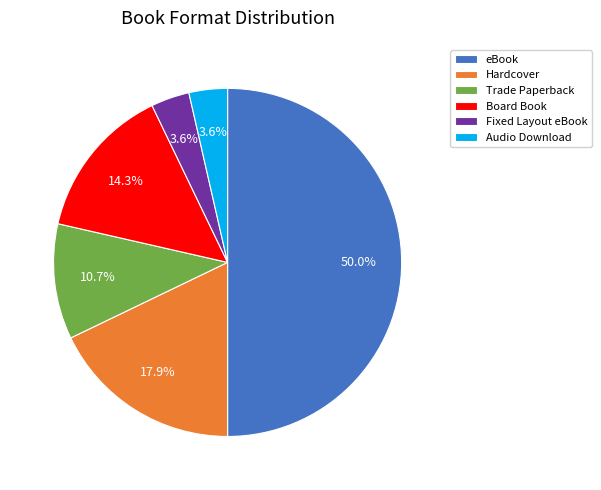

To the nearest percent, what is the combined percentage of Board Book and Trade Paperback?

25%